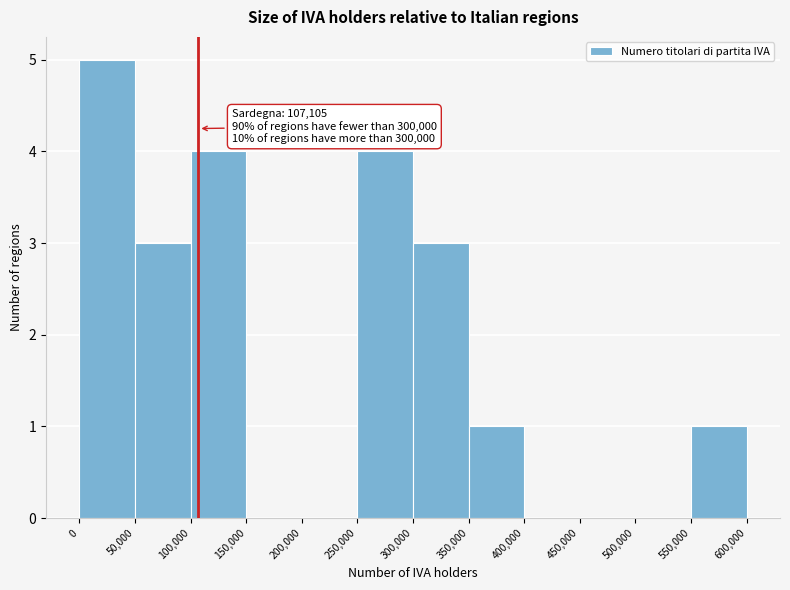

Over which range of the x-axis is the bar tallest?

0 to 50,000